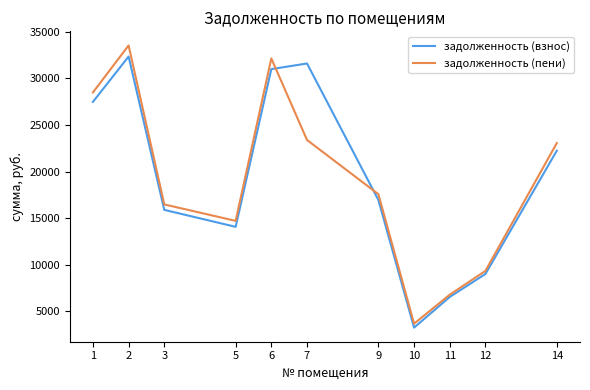

Is this an area chart (filled region under the line)?

No